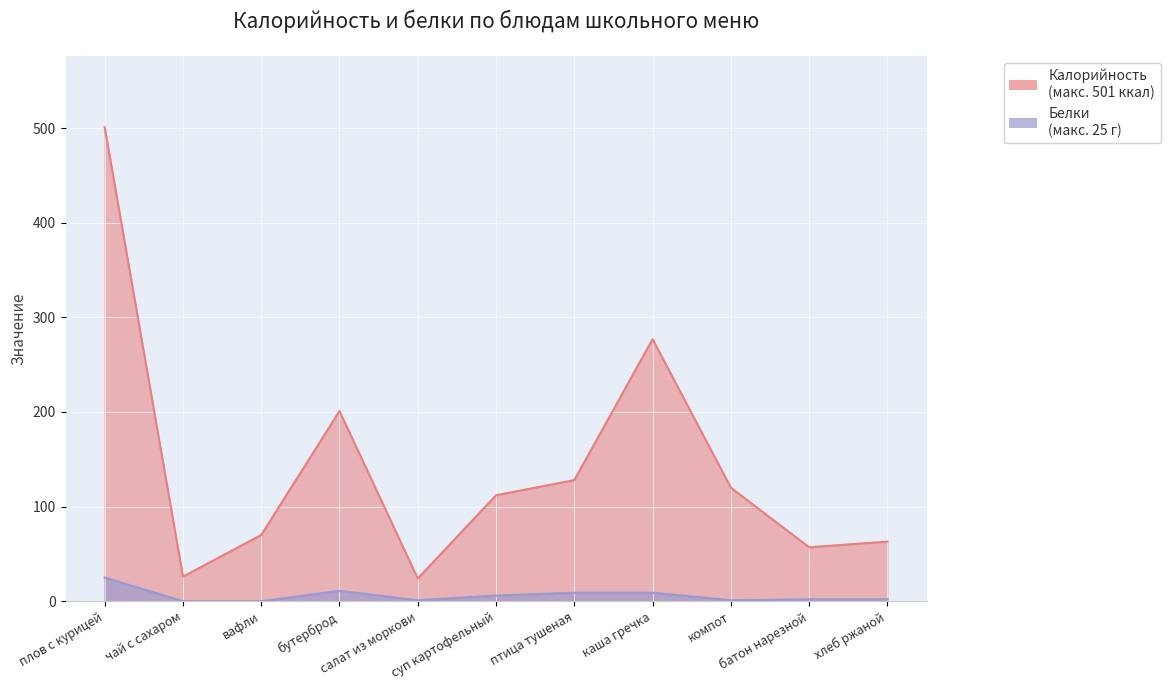

What position from the right is суп картофельный?

6